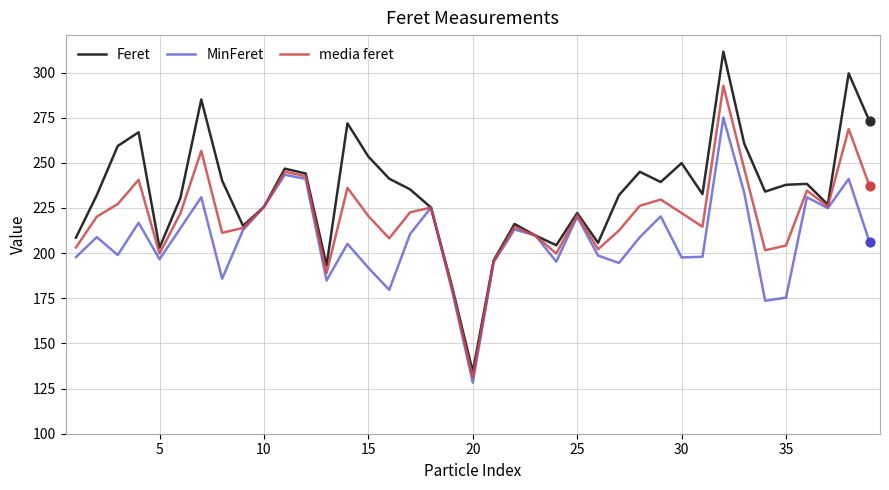

Which series has the largest range (max minus min)?

Feret